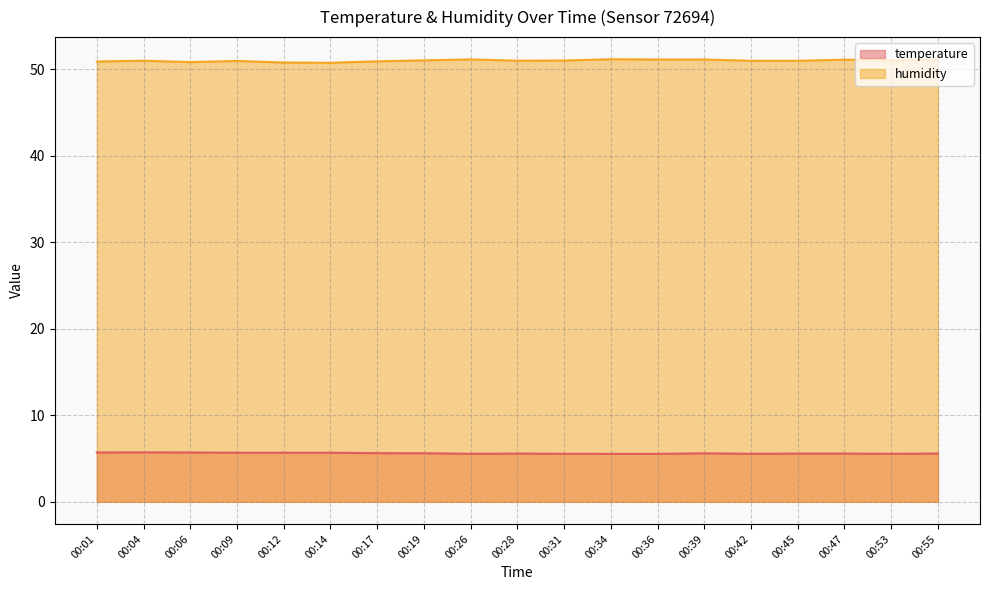

List the series in order of their overall mean, lowest first.

temperature, humidity